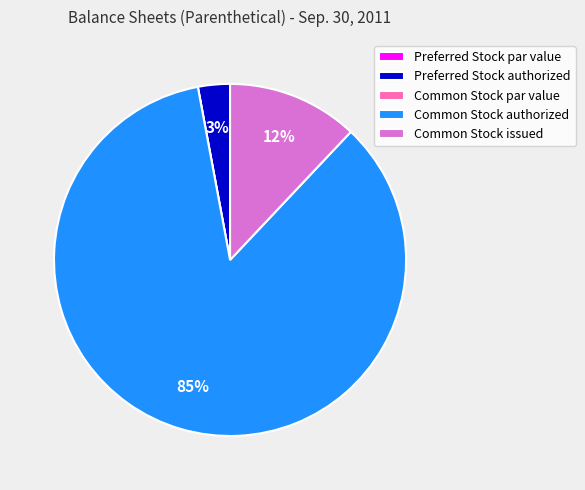

What percentage is the Common Stock authorized slice, to the nearest percent?

85%